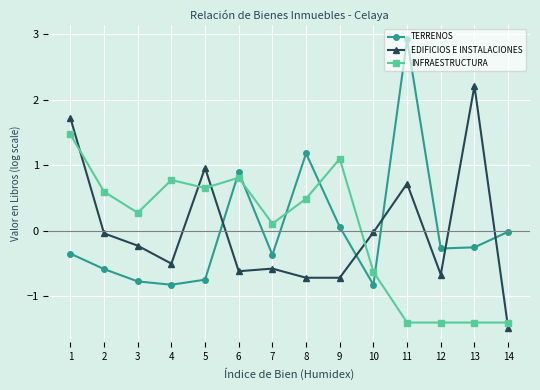

What is the approximate value of TERRENOS at 2?

-0.6